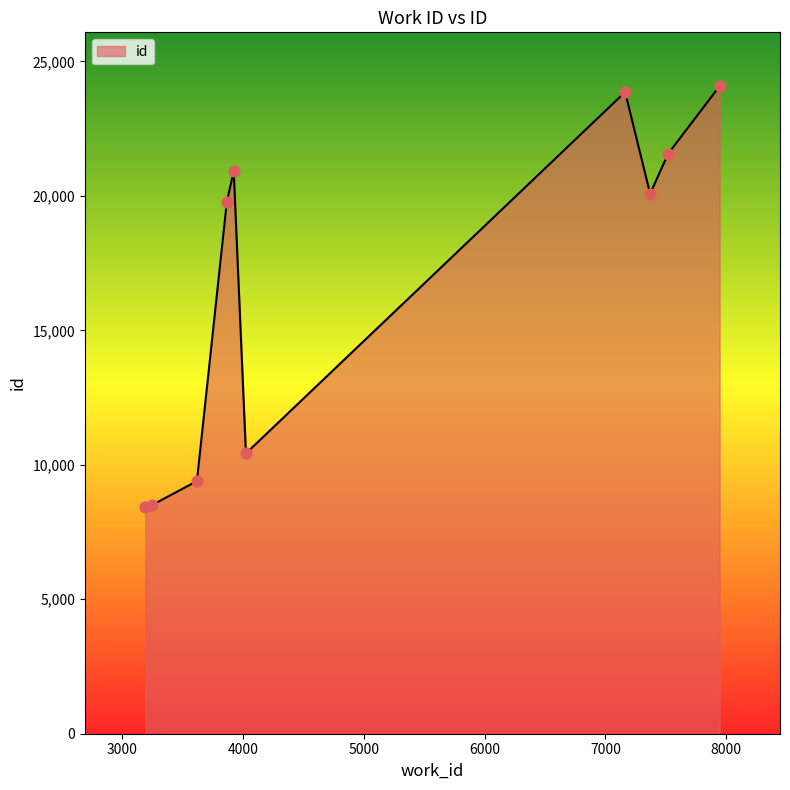

What is the difference between the maximum and minimum values?

15670